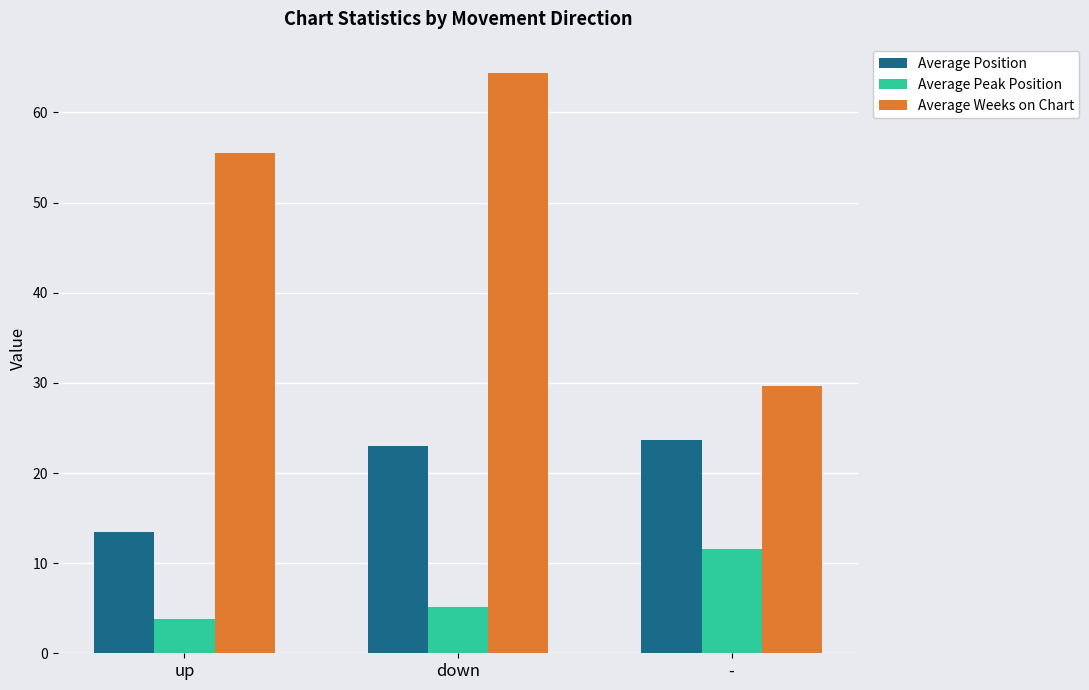

What is the label of the 3rd bar from the right?

up